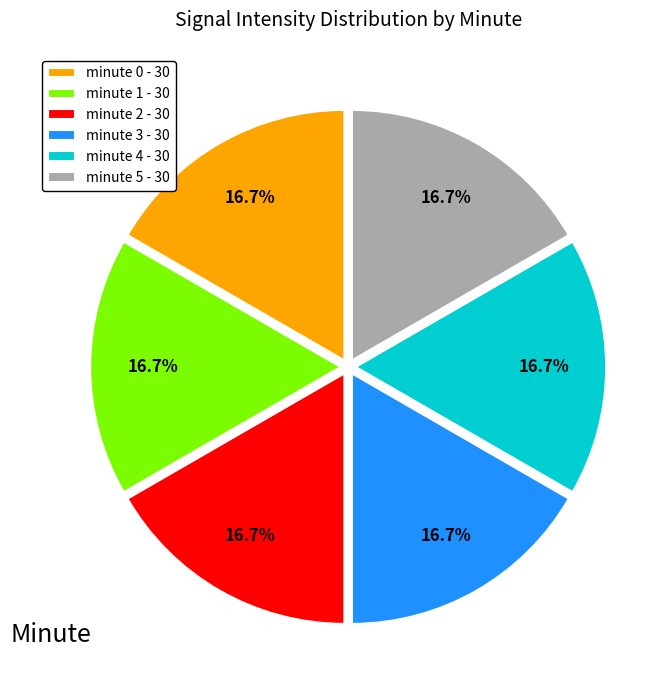

Does minute 0 represent more than half of the total?

No